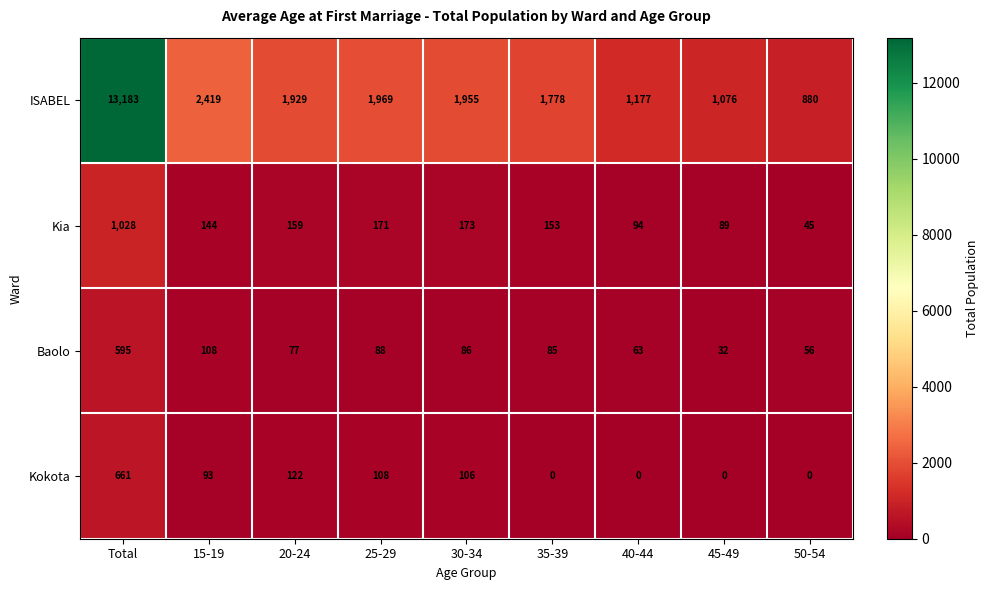

Which series has the largest range (max minus min)?

ISABEL